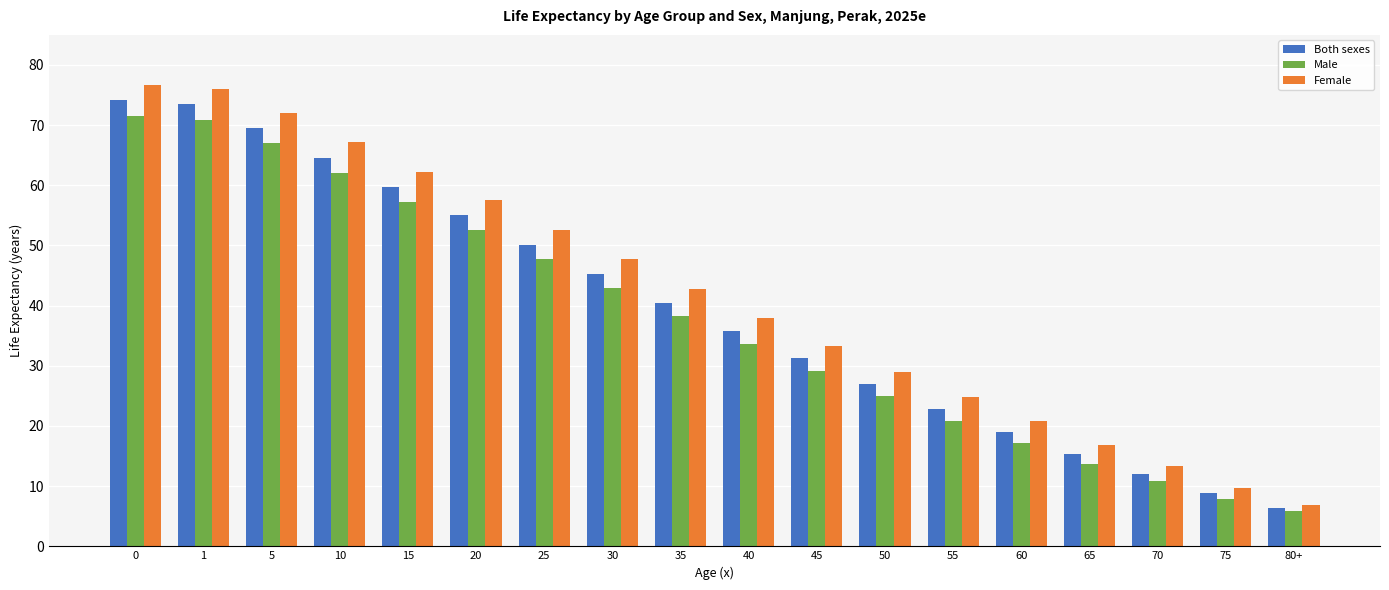

How many bars are there in each group?

3